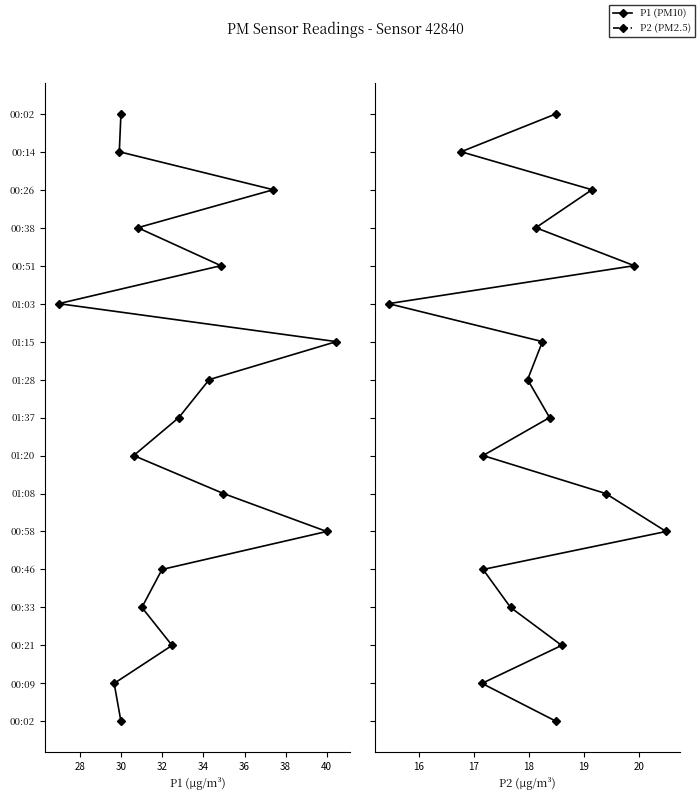

Rank the series at 38 from highest to lowest value.

P1, P2